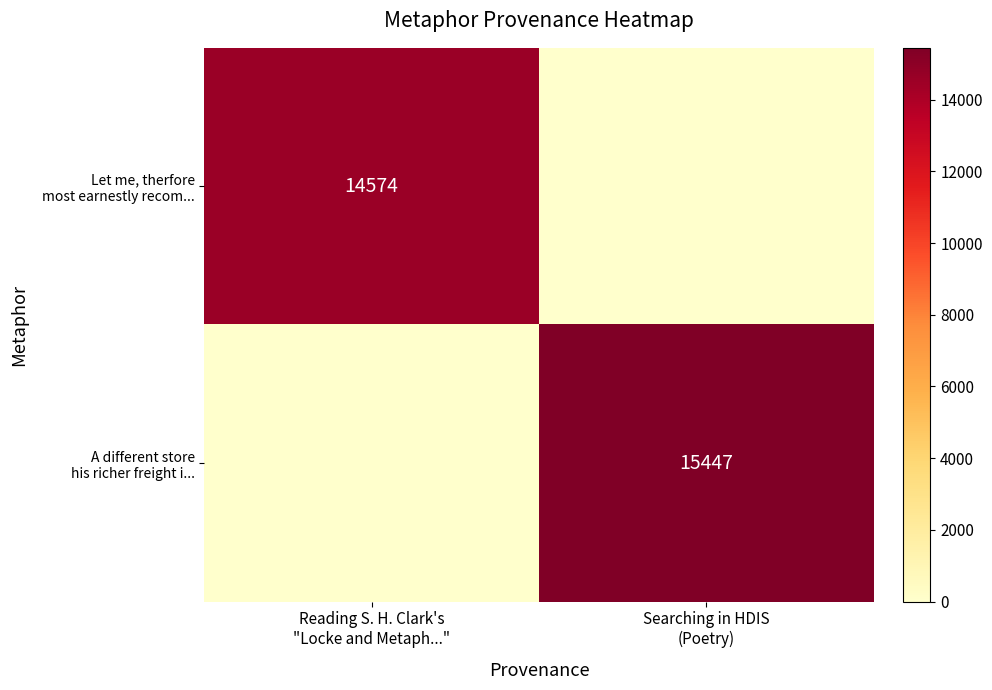

At which label is Let me, therfore most earnestly recom... closest to 7287?

Reading S. H. Clark's "Locke and Metaph..."